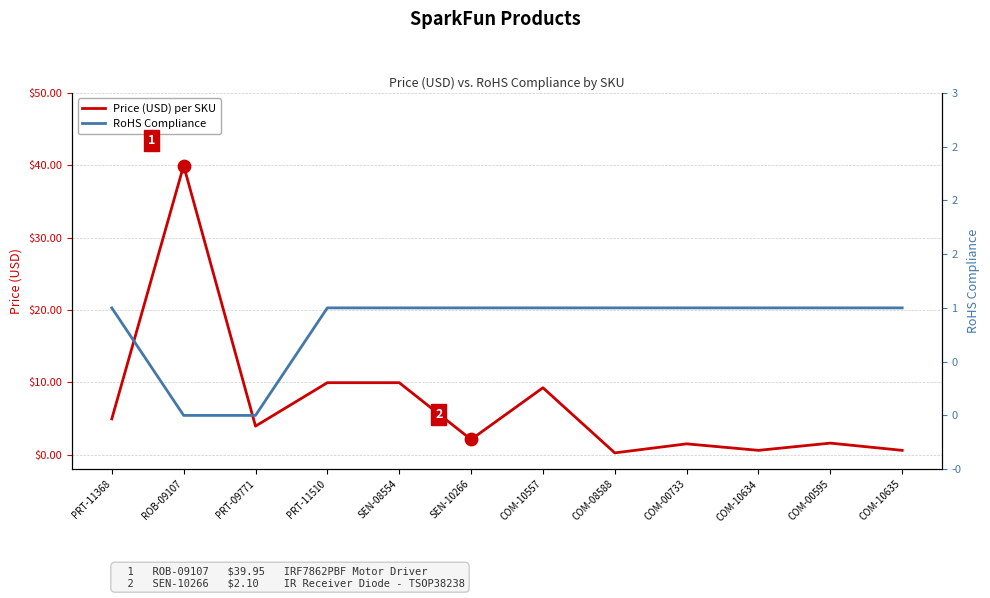

Is the value of RoHS Compliance at PRT-09771 greater than the value of Price (USD) per SKU at SEN-08554?

No